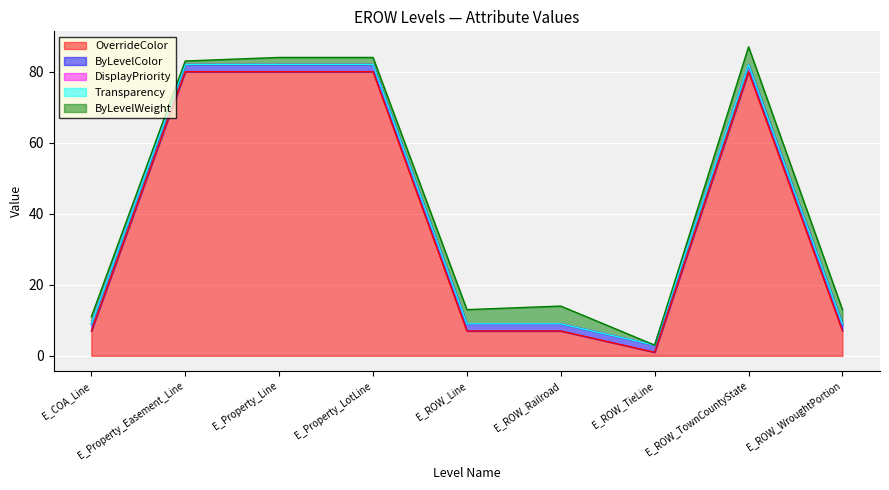

True or false: DisplayPriority and Transparency intersect in this chart.

False